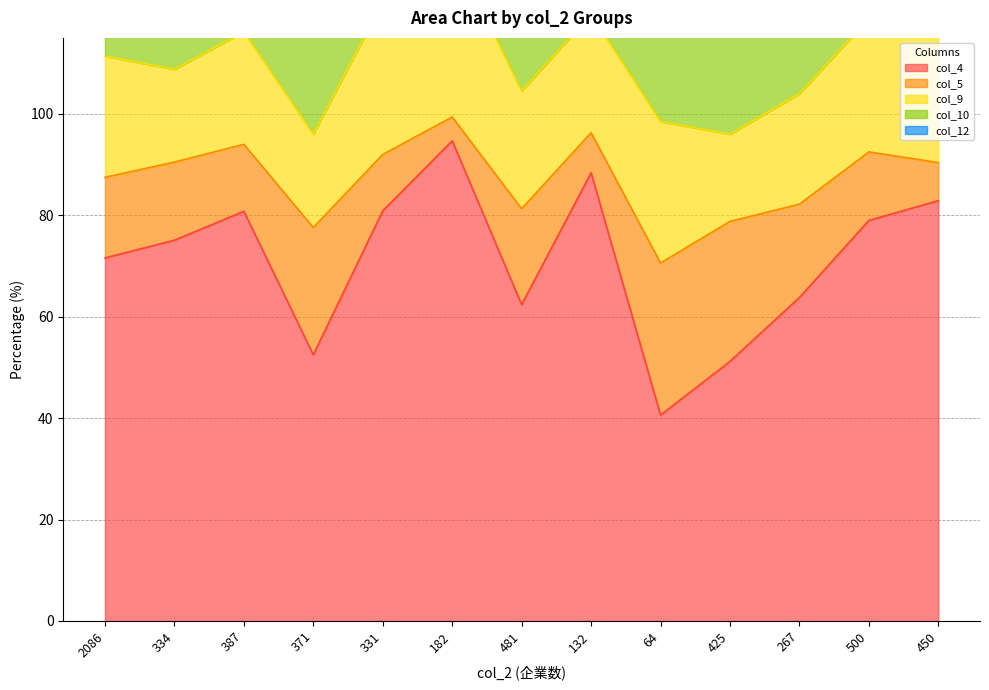

What position from the right is 500?

2